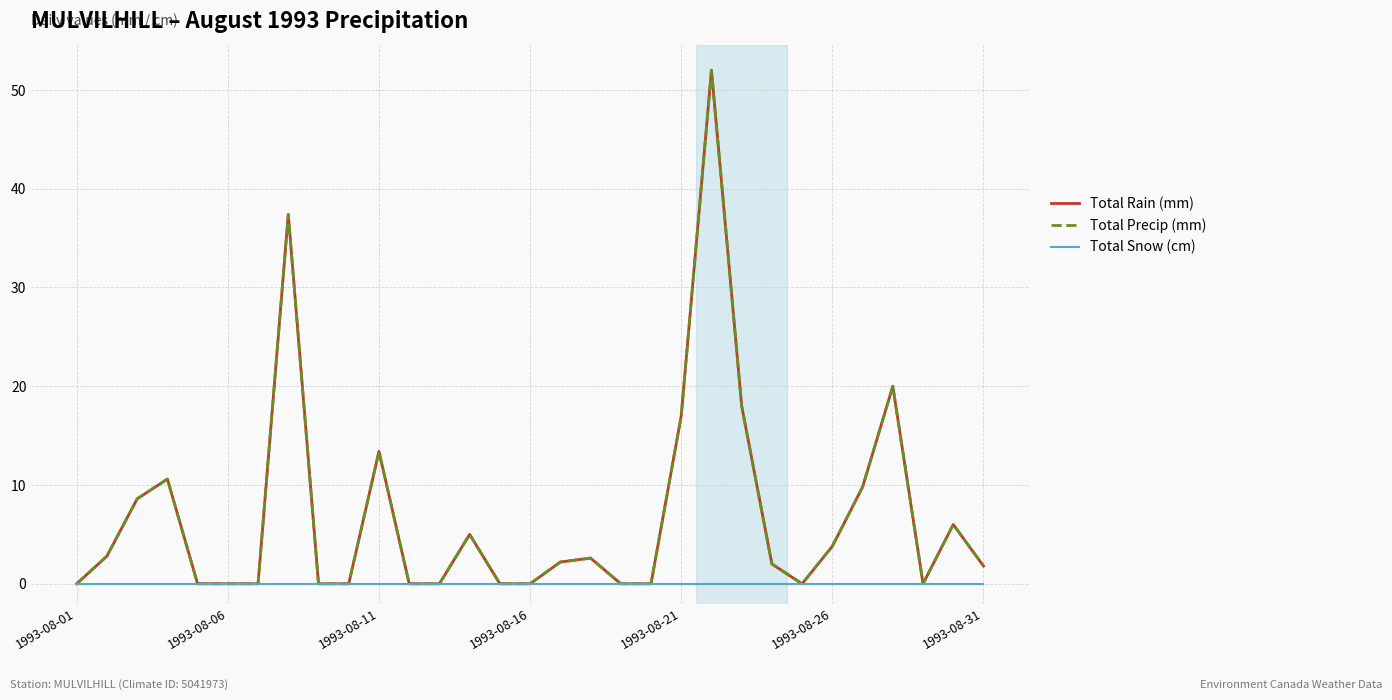

Does the chart have visible grid lines?

Yes